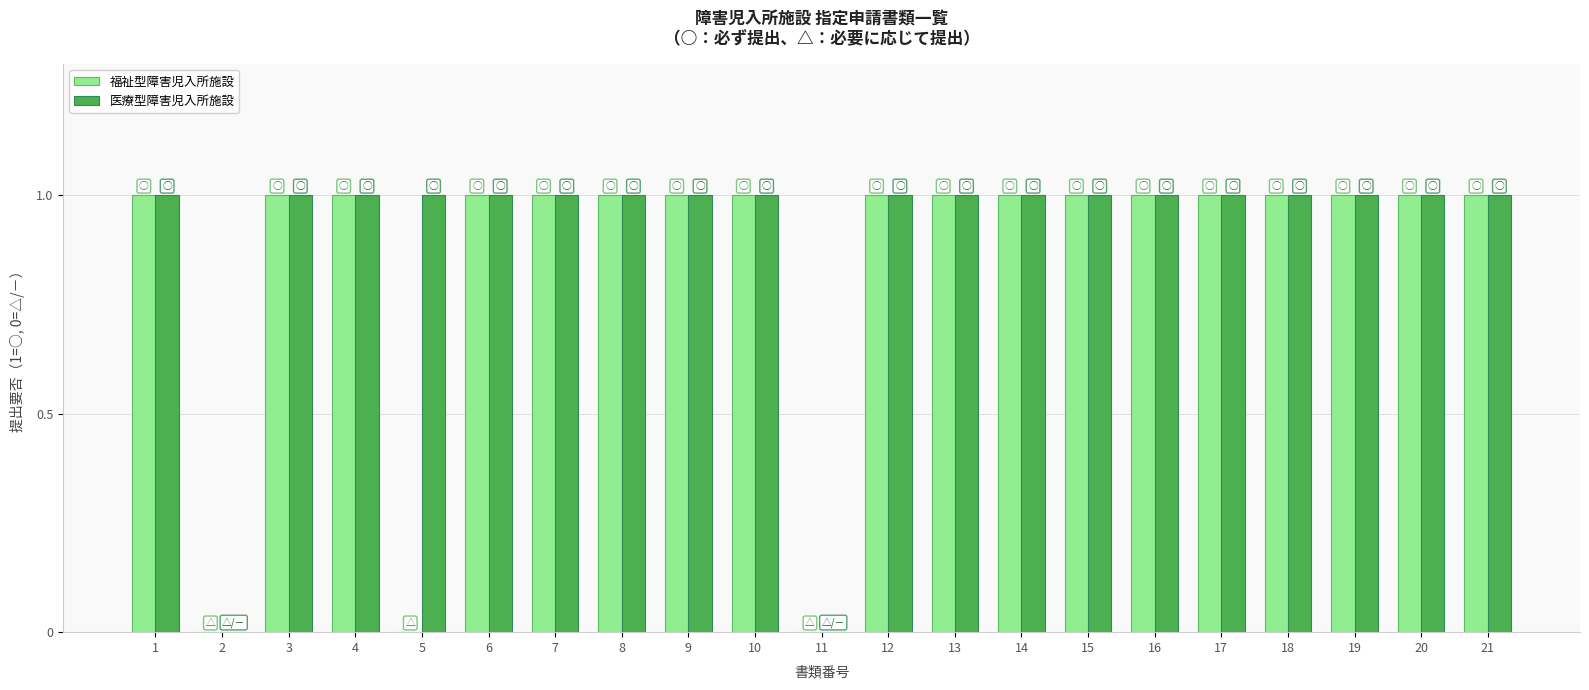

What is the sum of all 福祉型障害児入所施設 values?

18